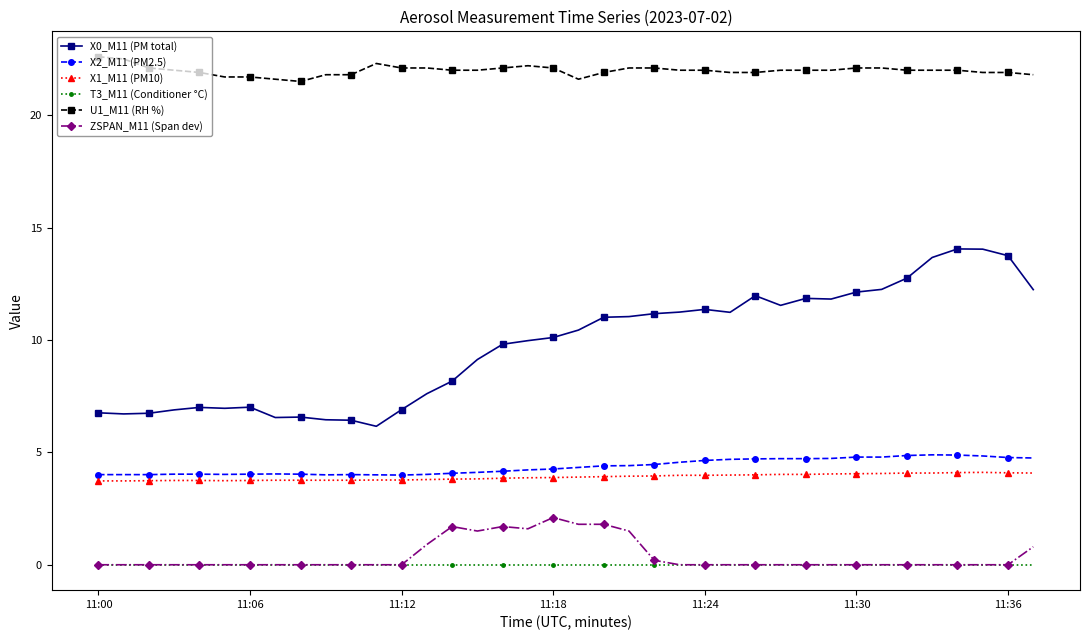

What is the value of the X2_M11 (PM2.5) point at the 18th from the left?

4.2